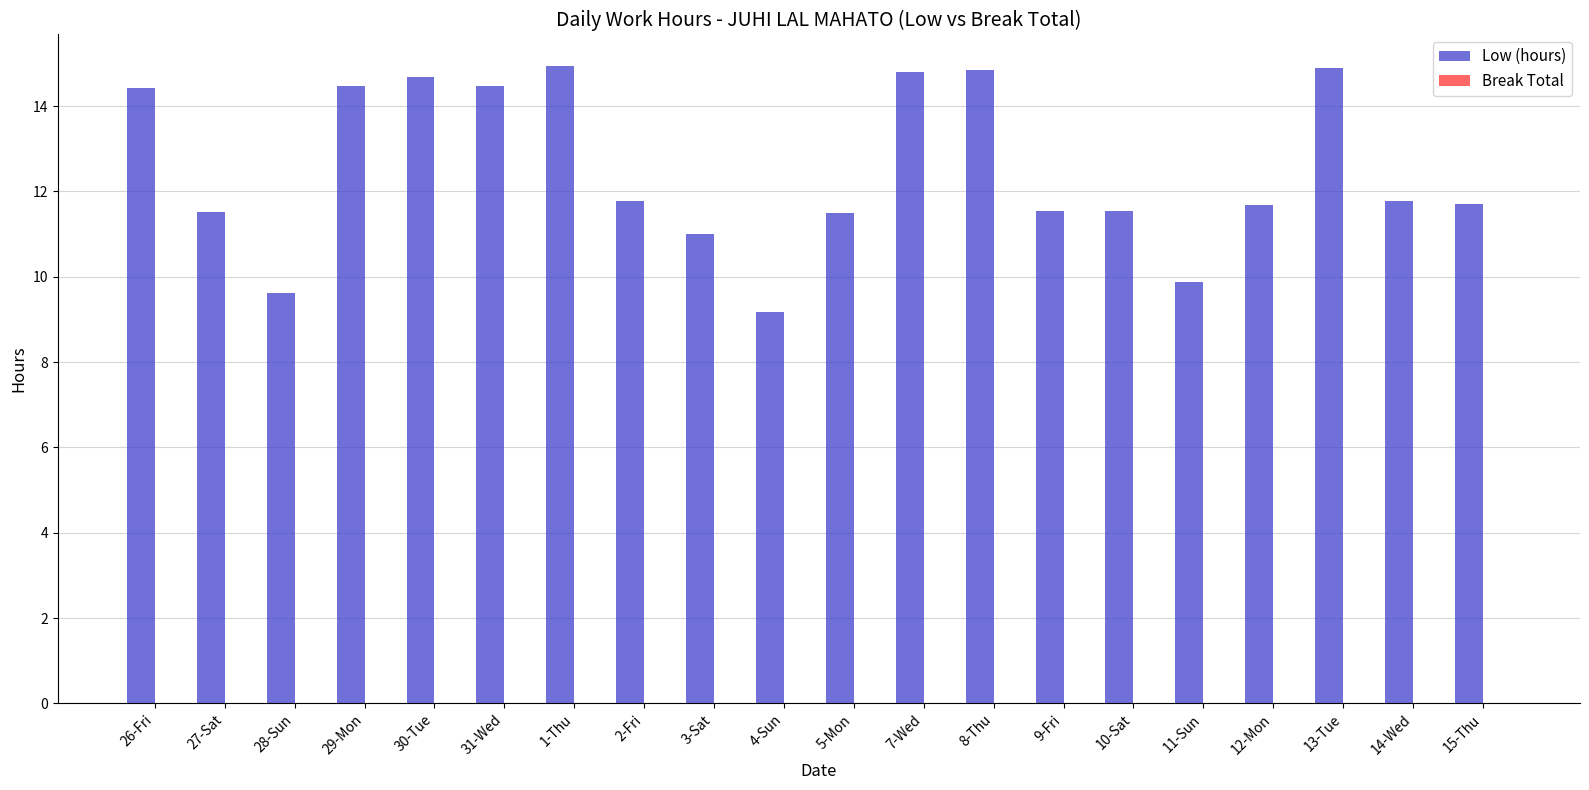

Approximately how many times larger is the value at 30-Tue compared to 5-Mon?

1.3